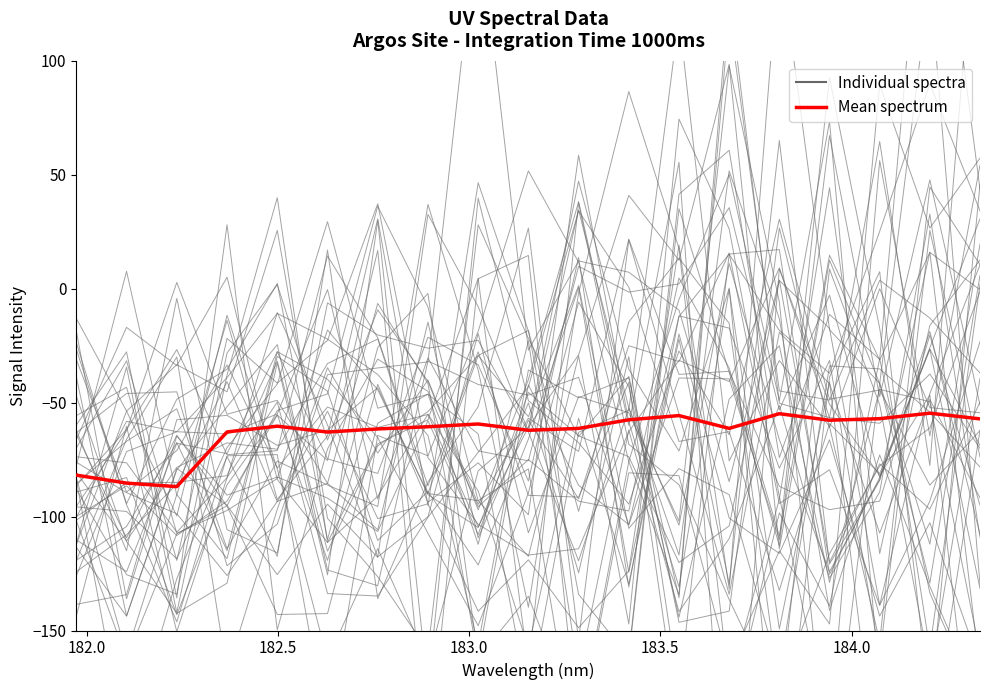

How many data points in Mean spectrum are less than -60?

11